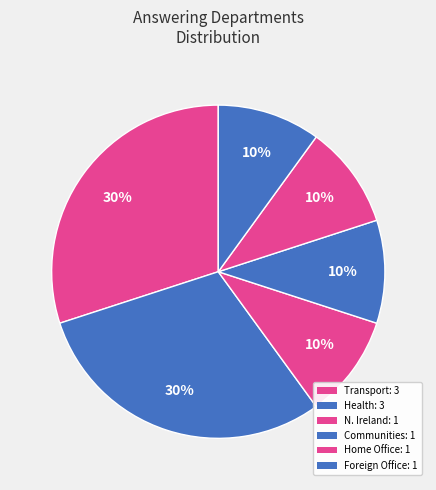

Does any single category account for the majority?

No